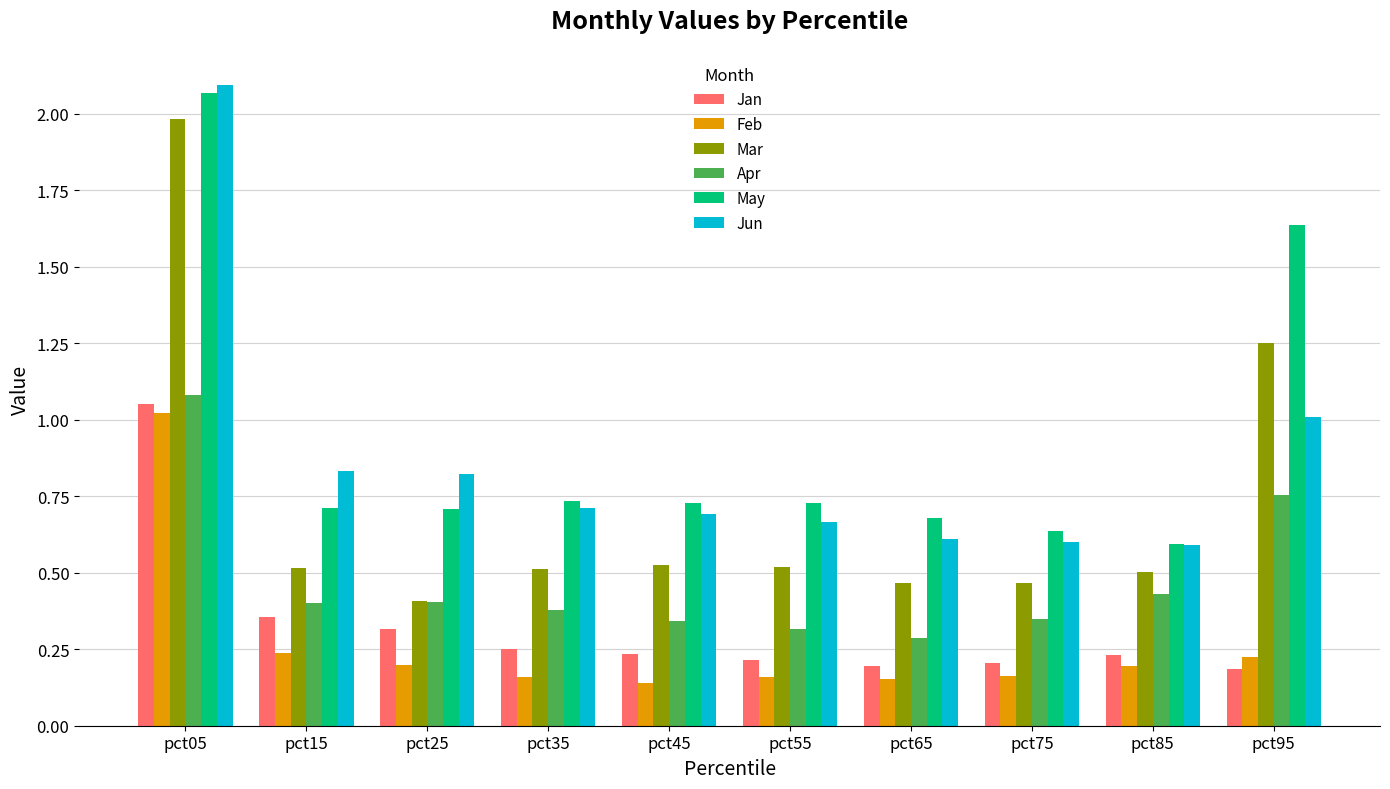

What are all the series names shown in the legend?

Jan, Feb, Mar, Apr, May, Jun